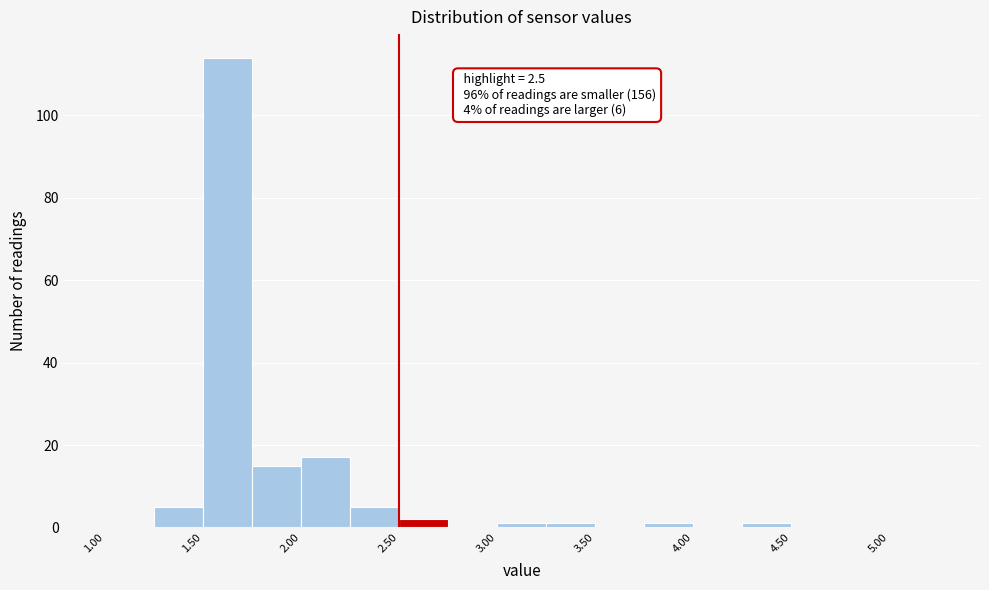

Which range on the x-axis has the tallest bar?

1.50 to 1.75